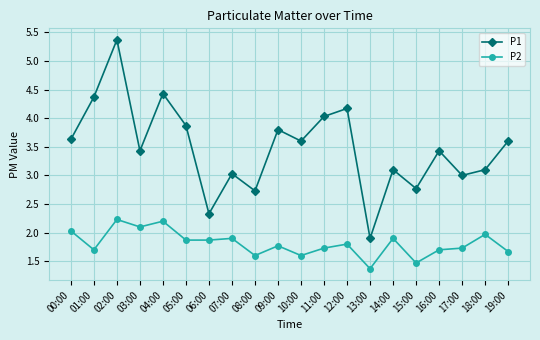

The value of P2 at 07:00 is 0.7. True or false?

False